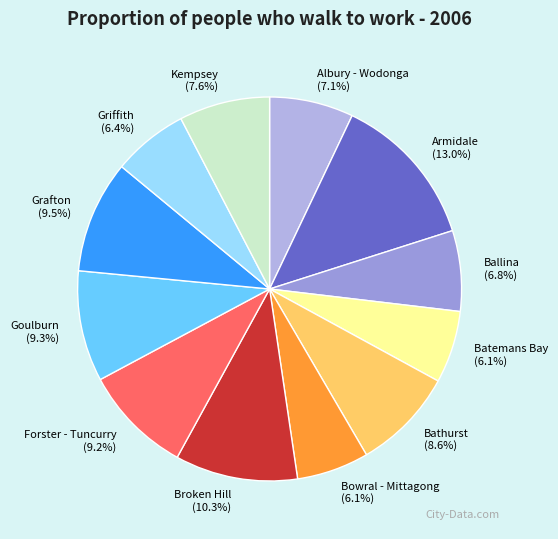

Which slice is the largest?

Armidale